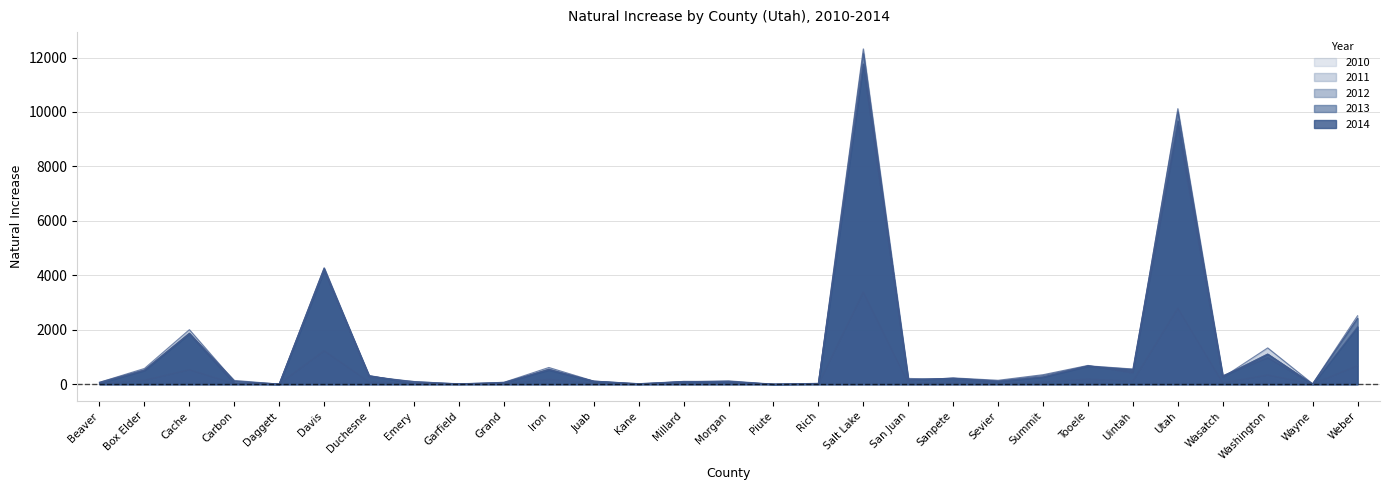

List the series in order of their peak value, highest first.

2011, 2013, 2014, 2012, 2010